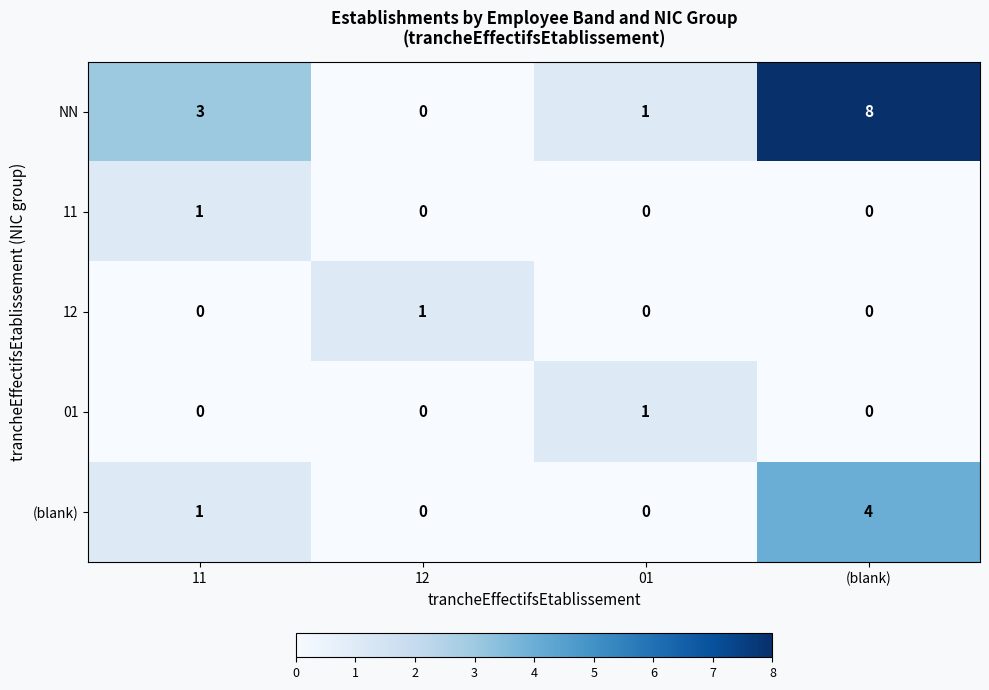

Reading left to right, extract all data points from this chart.

NN: 3	0	1	8
11: 1	0	0	0
12: 0	1	0	0
01: 0	0	1	0
(blank): 1	0	0	4